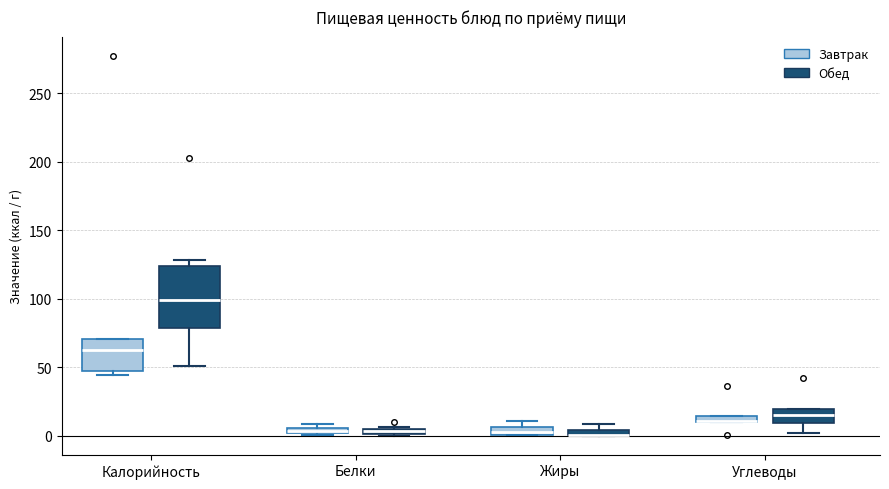

Which box is the tallest, from its lower edge to its upper edge?

Калорийность (Обед)